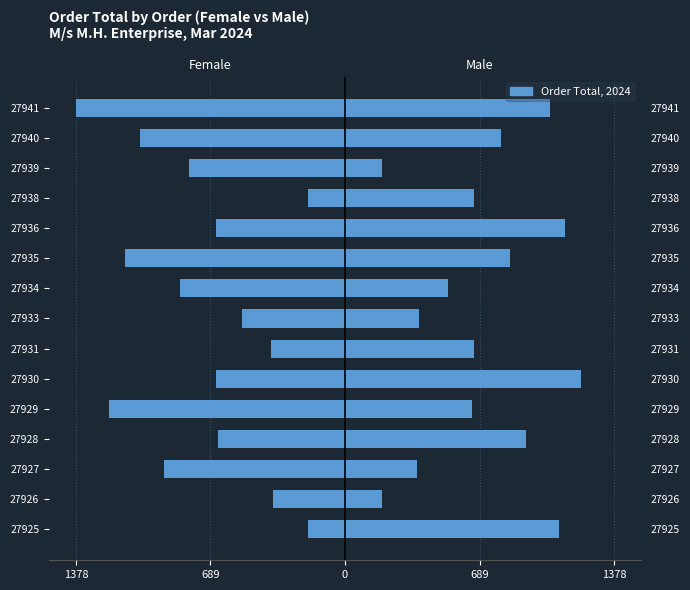

How many bars are there in total?

30